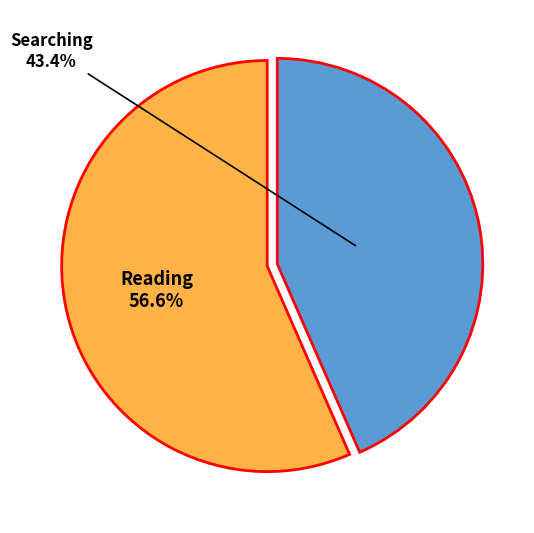

Is there a majority slice in this chart?

Yes